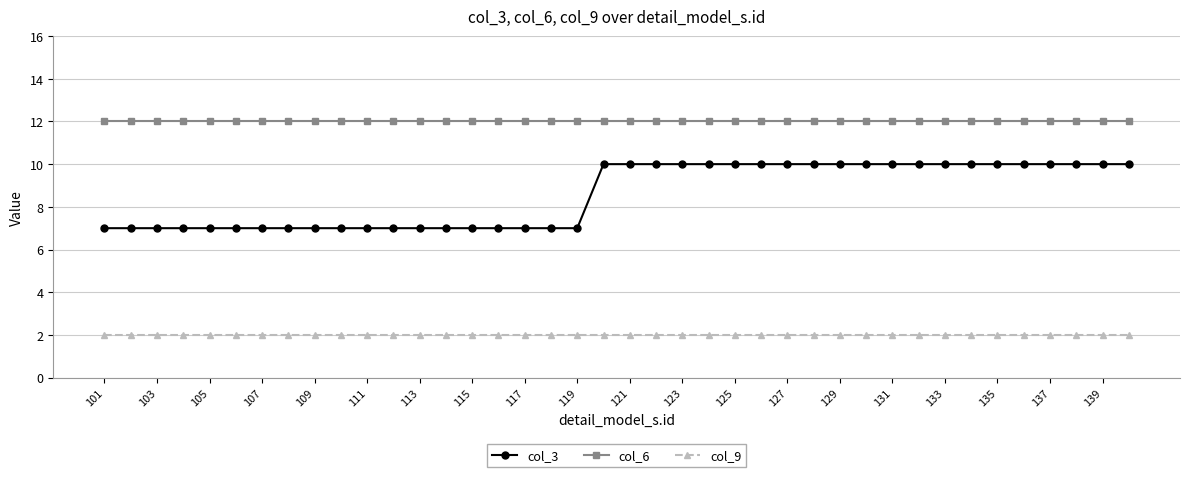

What is the value of the col_6 point at the 9th from the left?

12